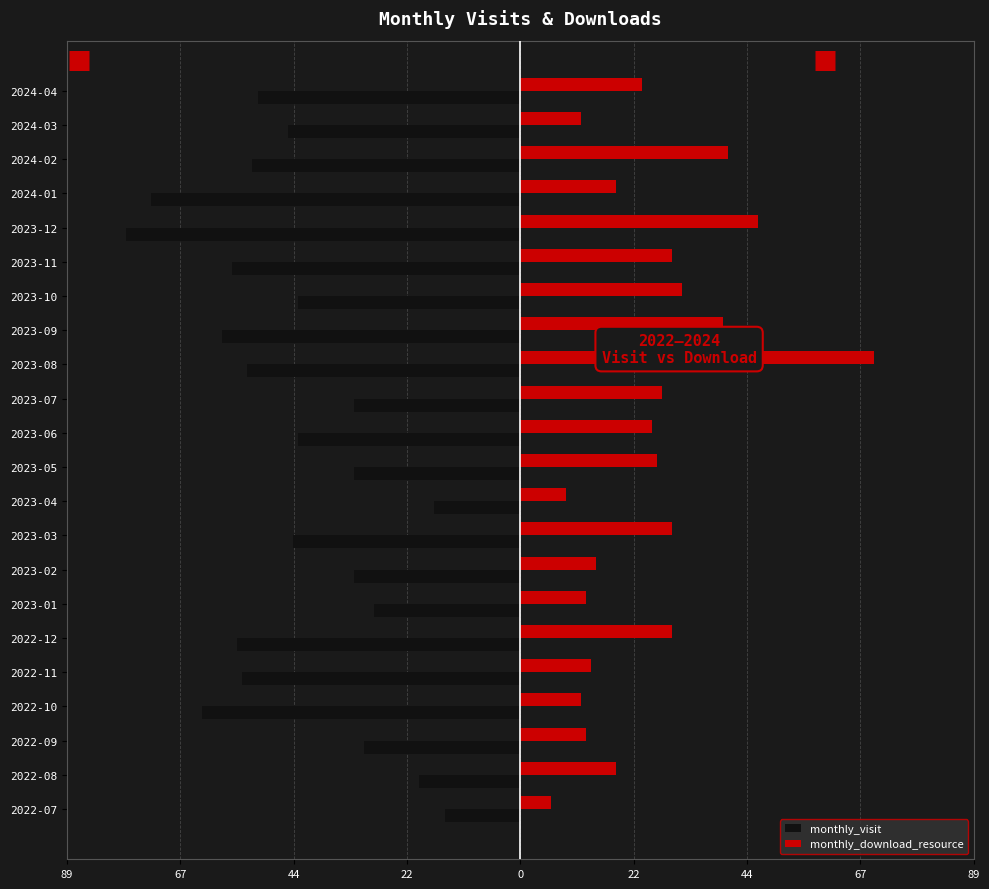

What are all the series names shown in the legend?

monthly_visit, monthly_download_resource